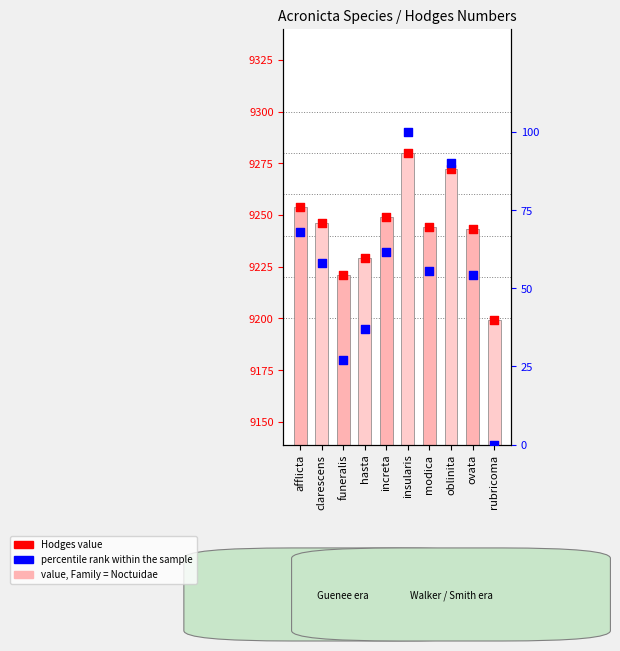

At which category is the sum across all series the highest?

insularis